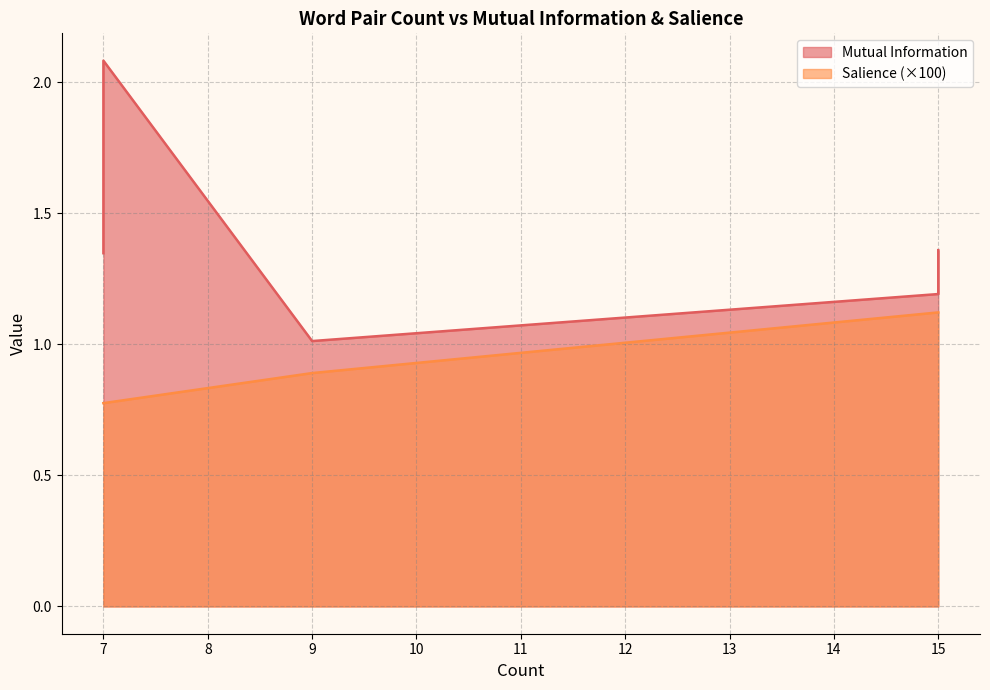

What is the maximum value shown in the chart?

2.1